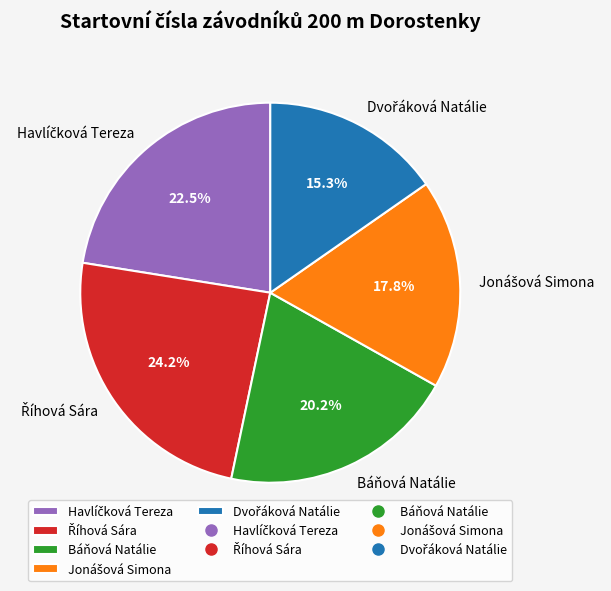

Count the number of slices in the pie.

5